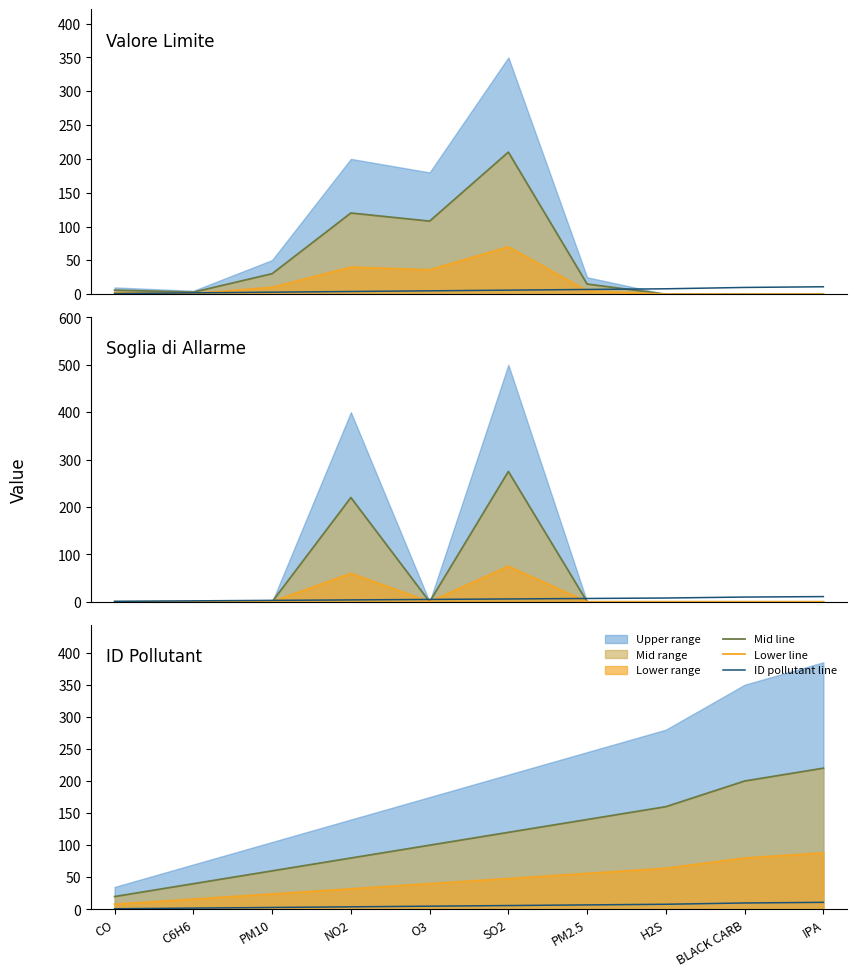

List the series in order of their overall mean, lowest first.

ID pollutant line, Lower line, Mid line